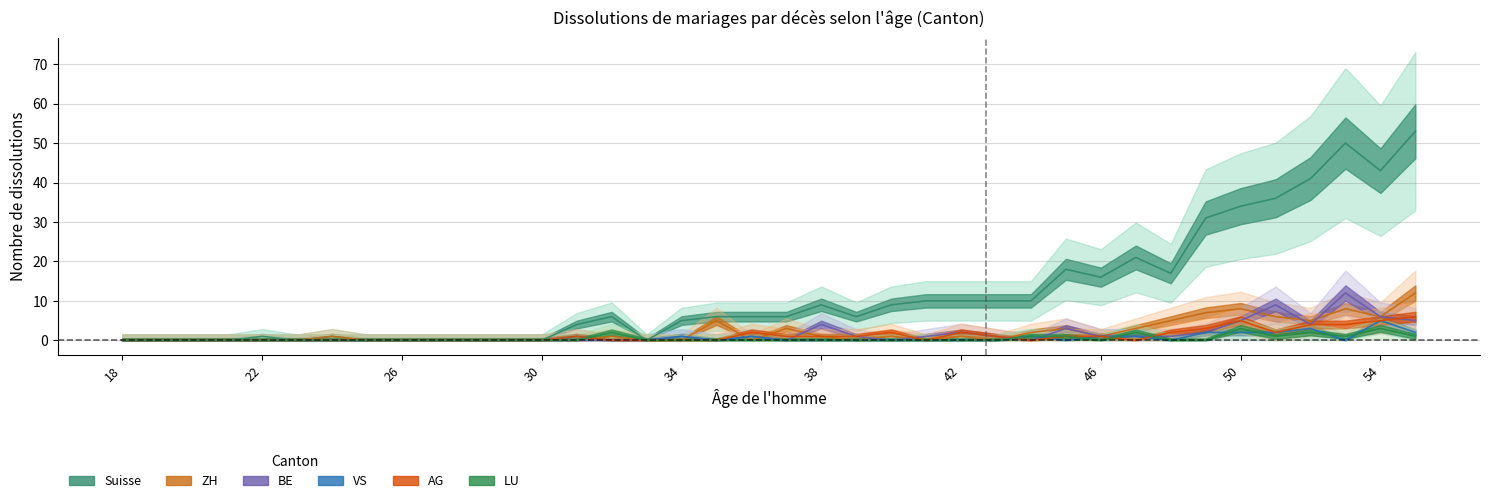

How many times do VS and BE cross each other?

2